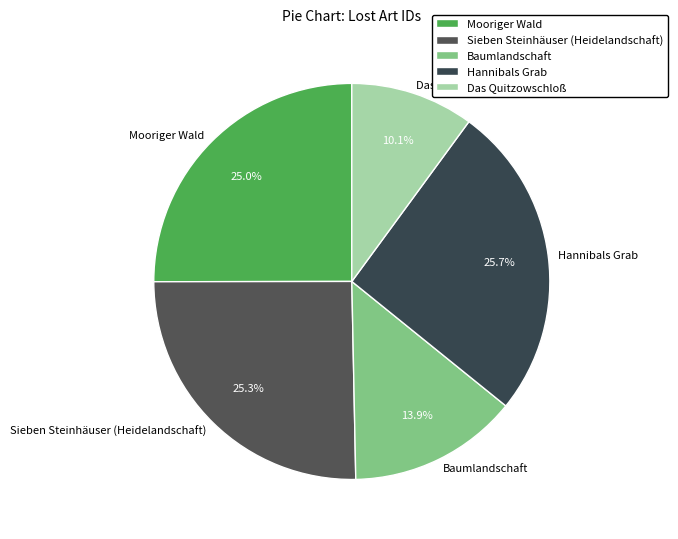

What percentage is the Mooriger Wald slice, to the nearest percent?

25%